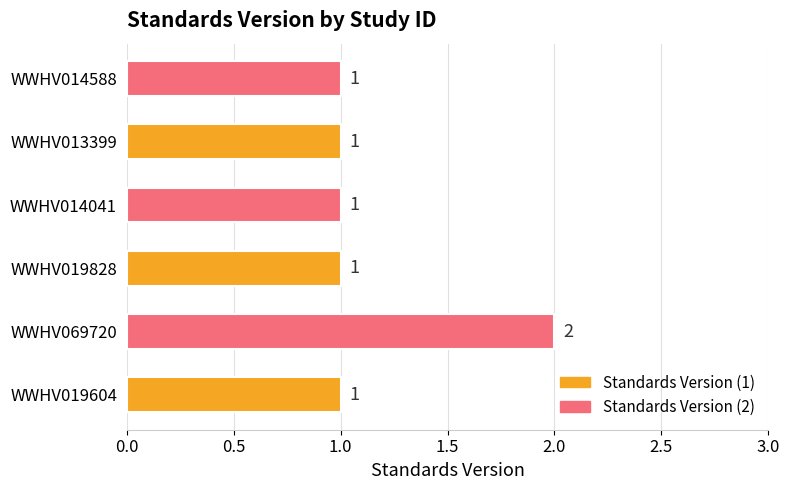

How many bars are there in total?

6